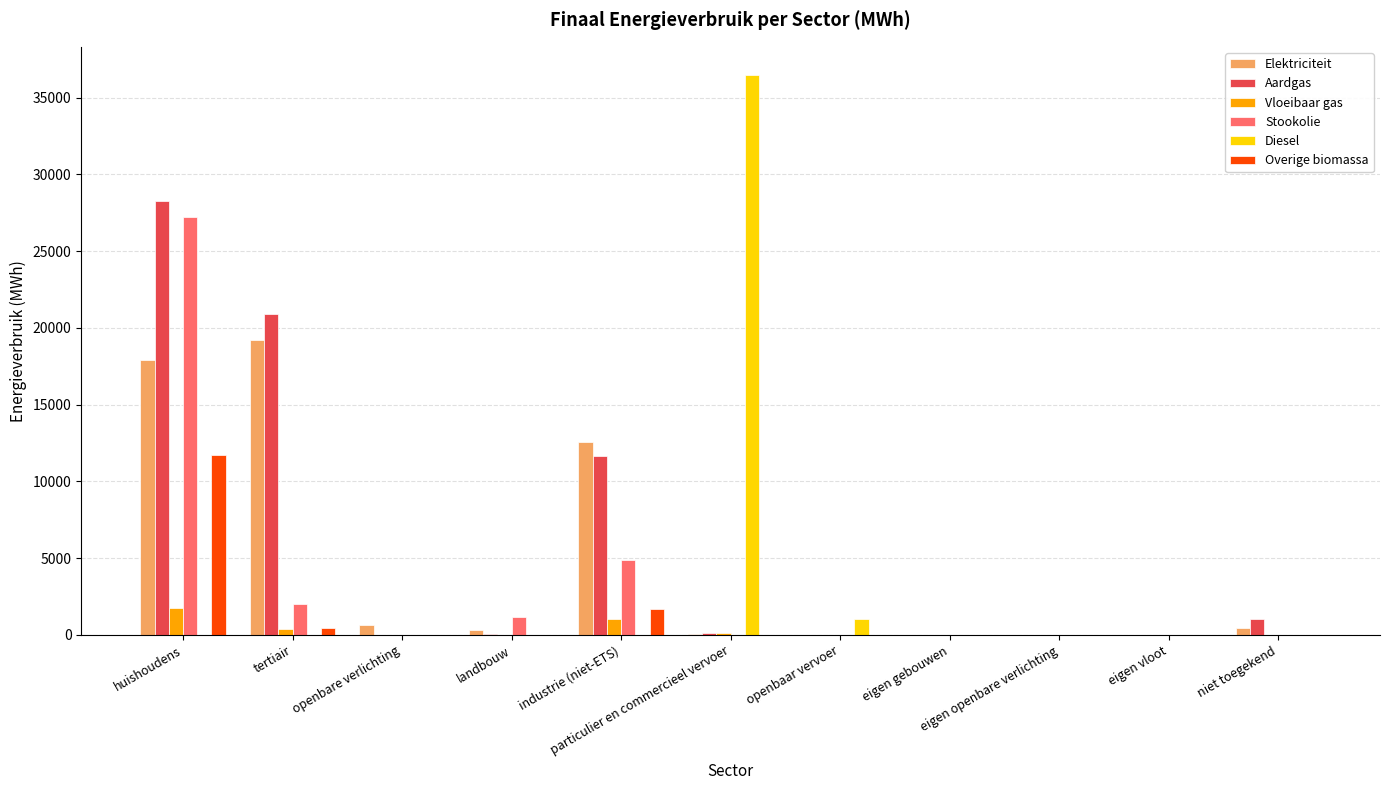

What is the highest value of the Vloeibaar gas series?

1776.4